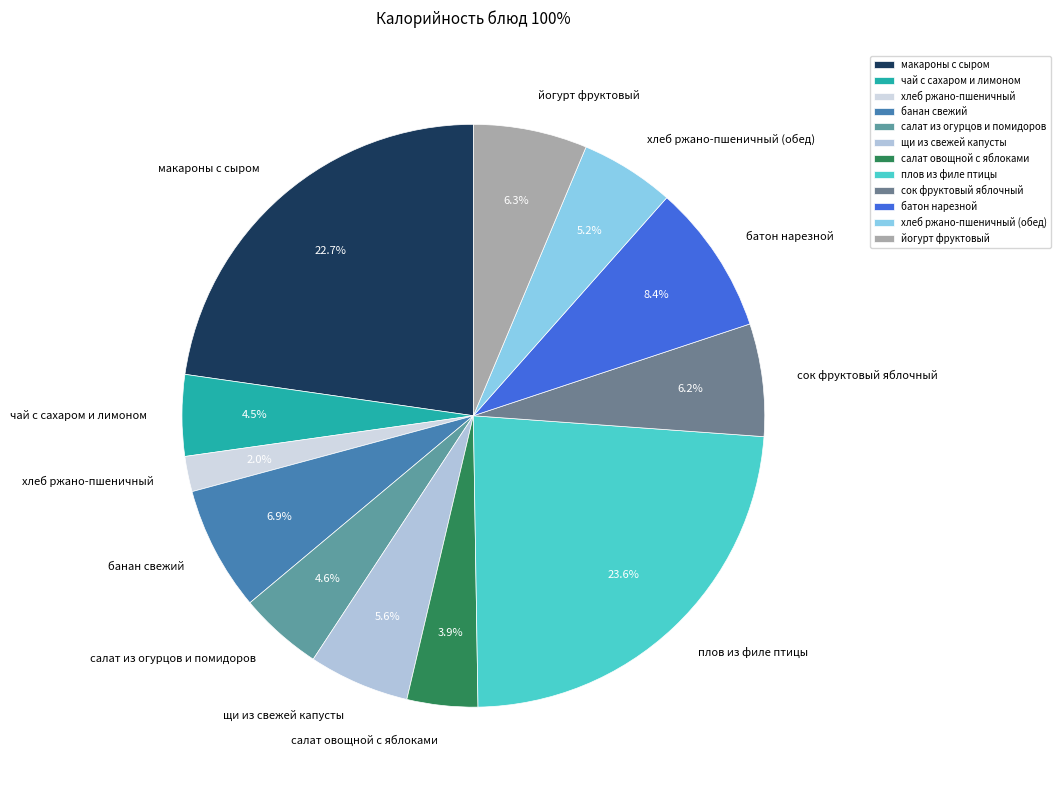

Combined, what portion of the pie is банан свежий and салат овощной с яблоками?

10.8%